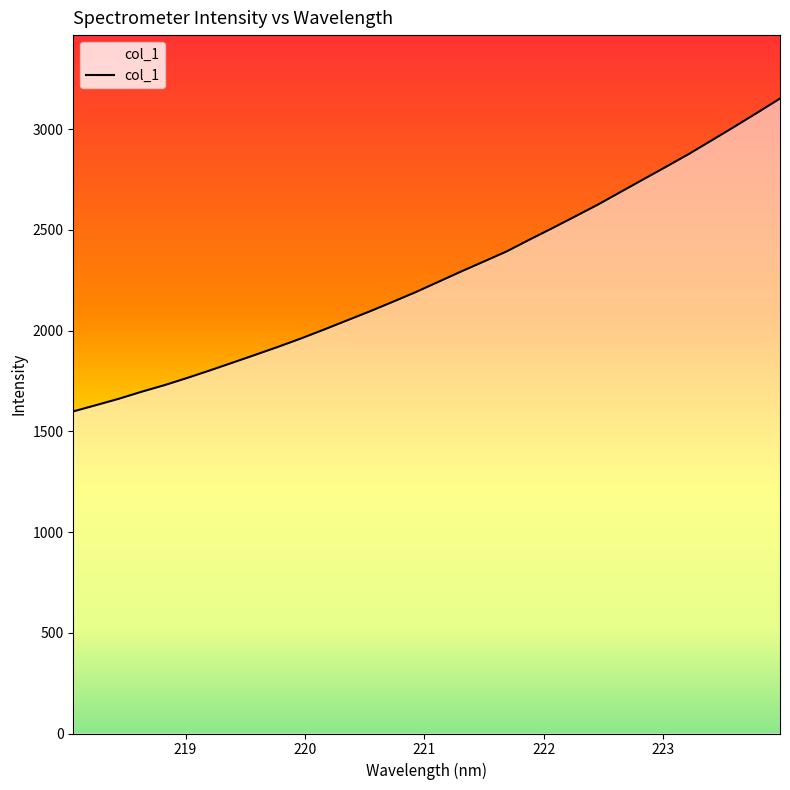

What is the smallest value displayed?

1599.1